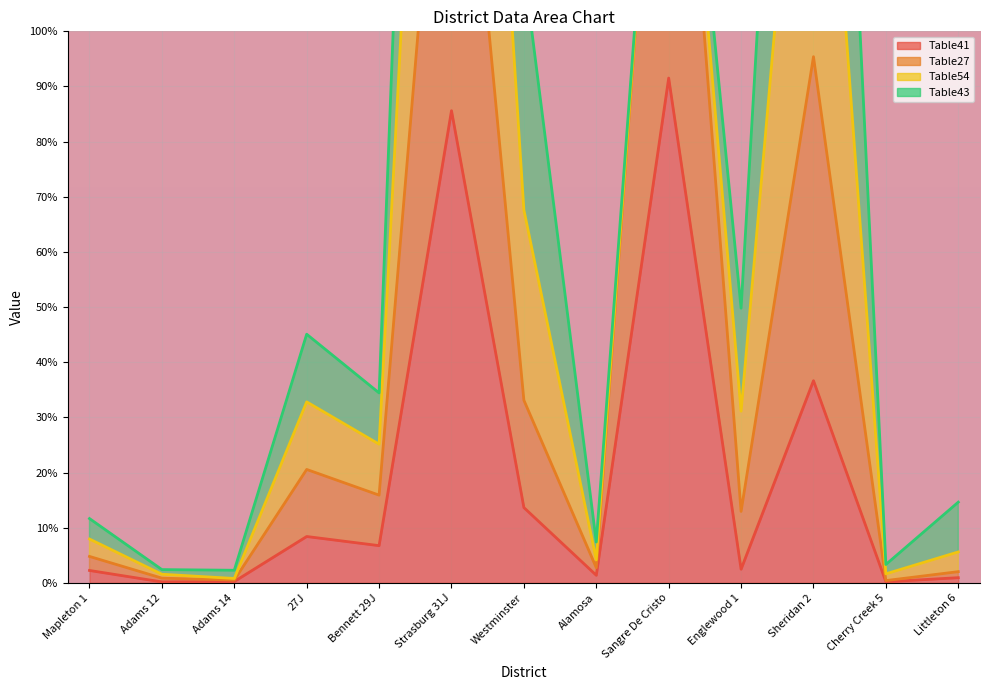

True or false: Table41 and Table27 intersect in this chart.

False